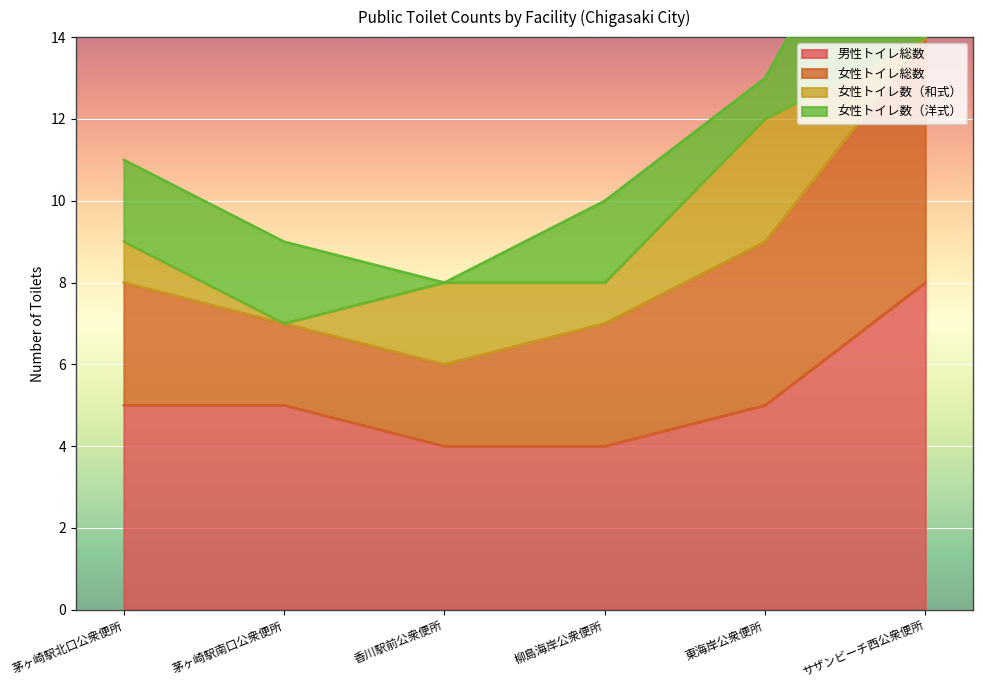

The 男性トイレ総数 series shows 5 at 茅ヶ崎駅南口公衆便所. True or false?

True